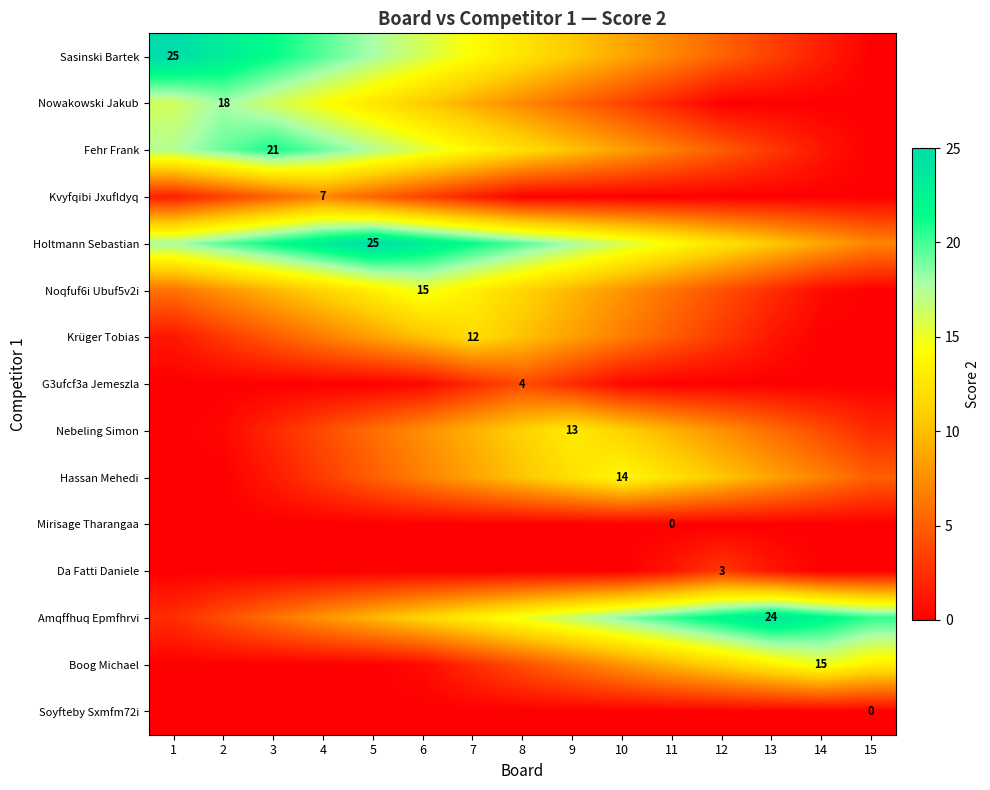

True or false: Holtmann Sebastian has a value of 34.3 at 2.

False